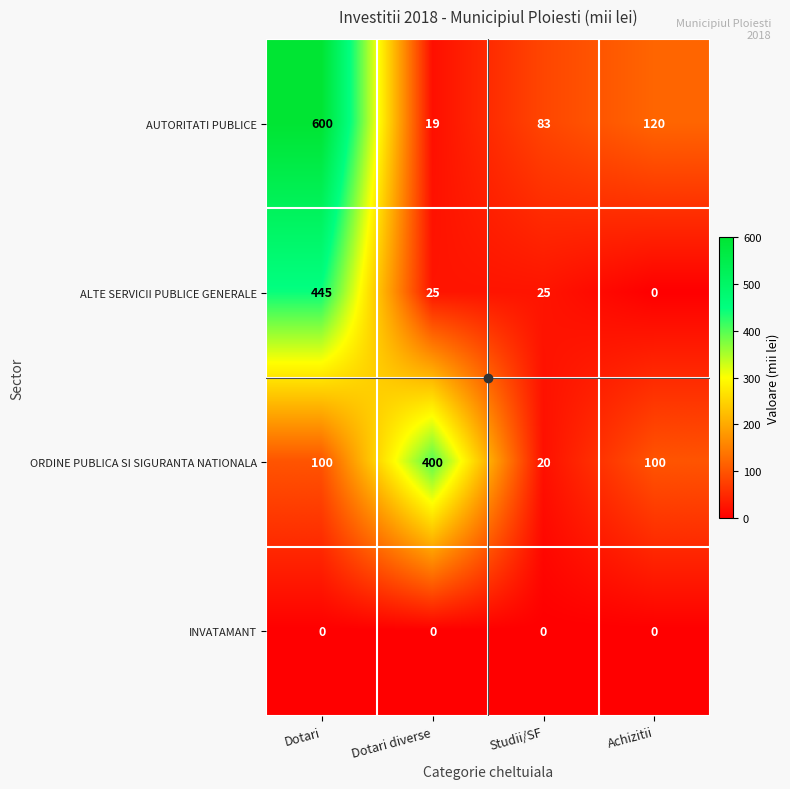

What is the spread (max minus min) of values at Studii/SF?

83